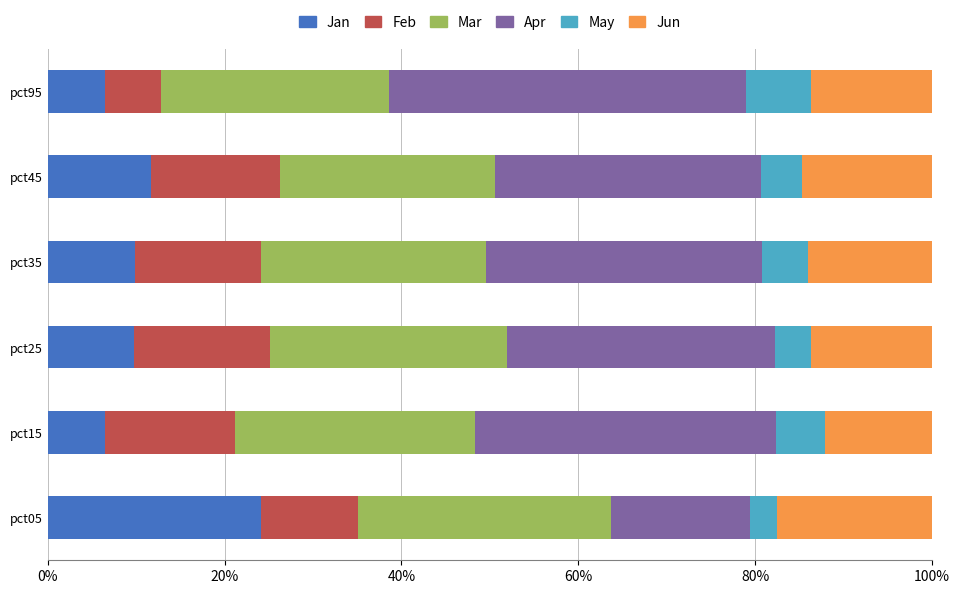

Which category has the highest value in the Jan series?

pct05